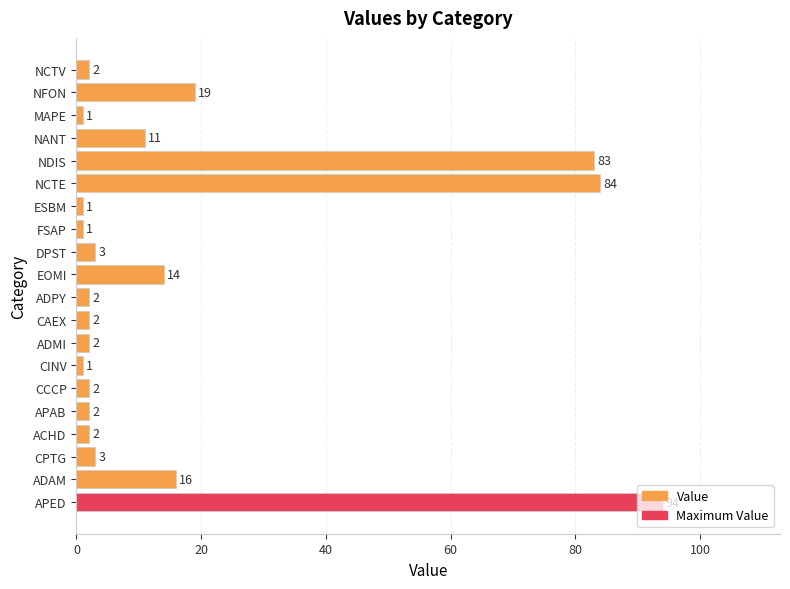

What is the maximum value shown in the chart?

94